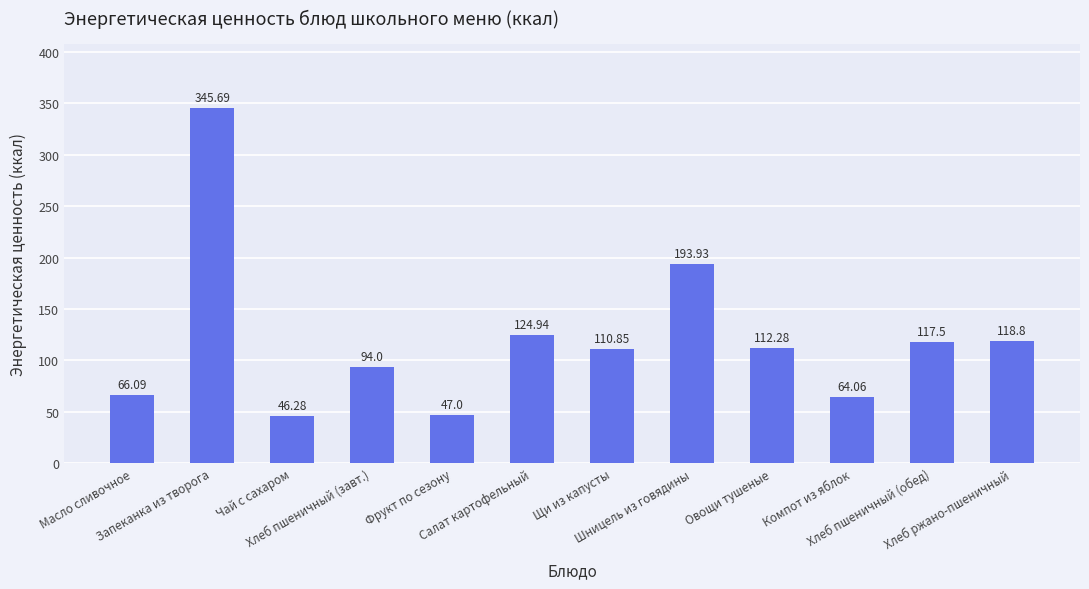

What position from the left is Хлеб пшеничный (обед)?

11